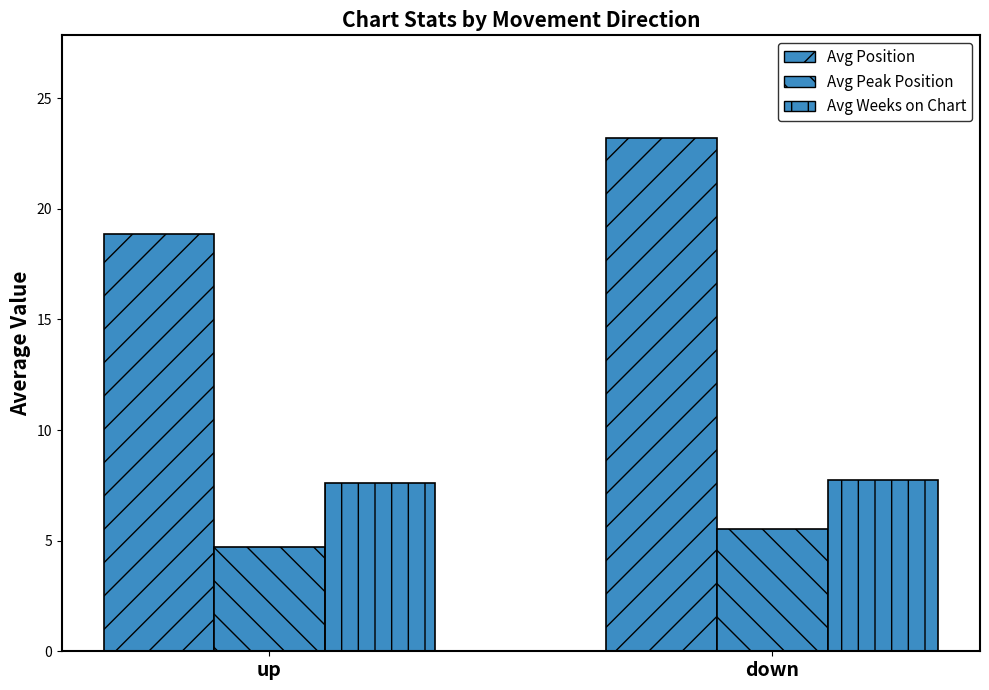

Rank the series by their maximum value, from lowest to highest.

Avg Peak Position, Avg Weeks on Chart, Avg Position